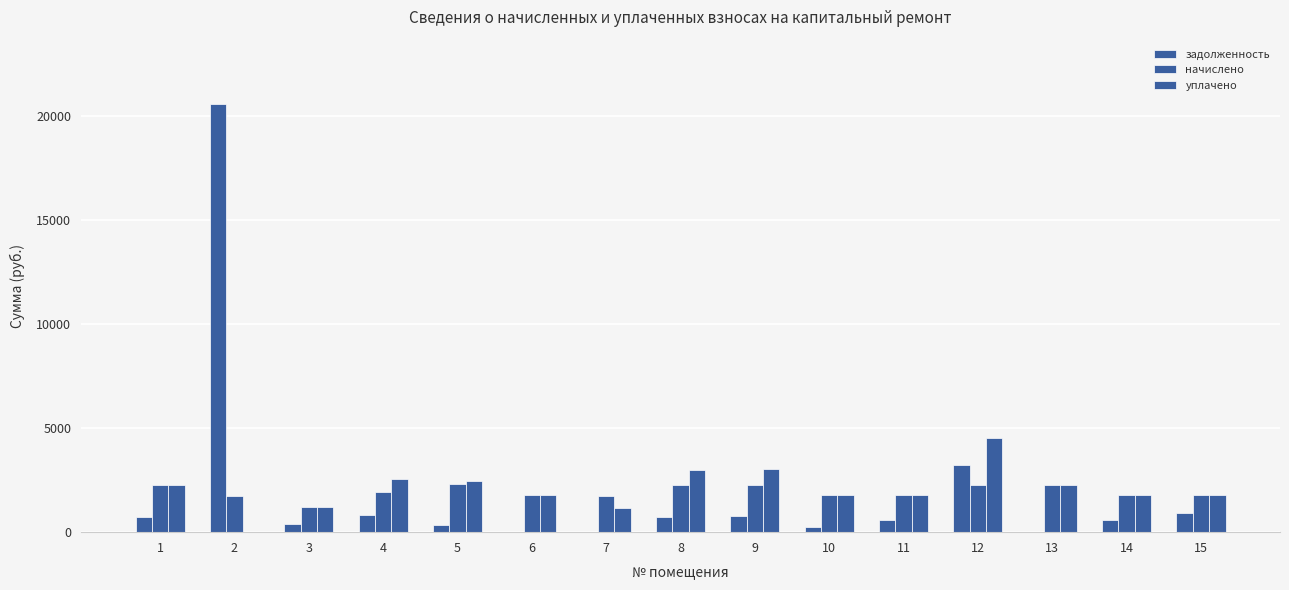

What is the value of the уплачено bar at the 13th from the left?

2243.0